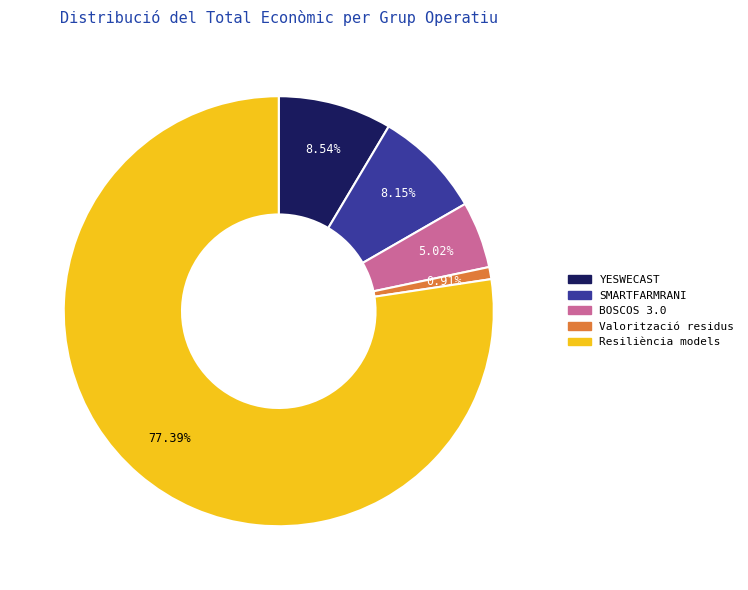

Count the number of slices in the pie.

5